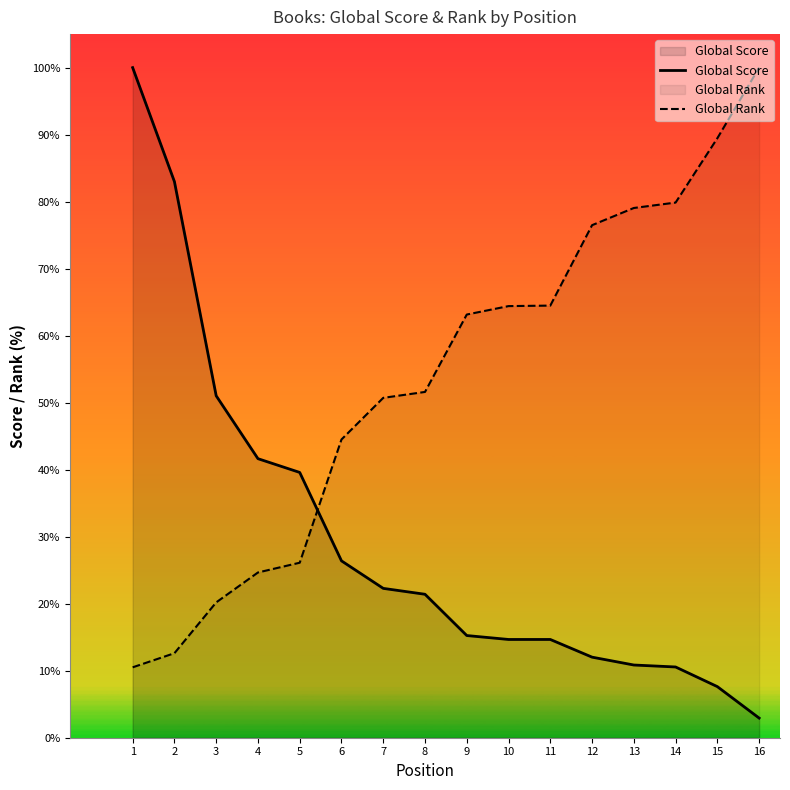

At which category is the sum across all series the highest?

1